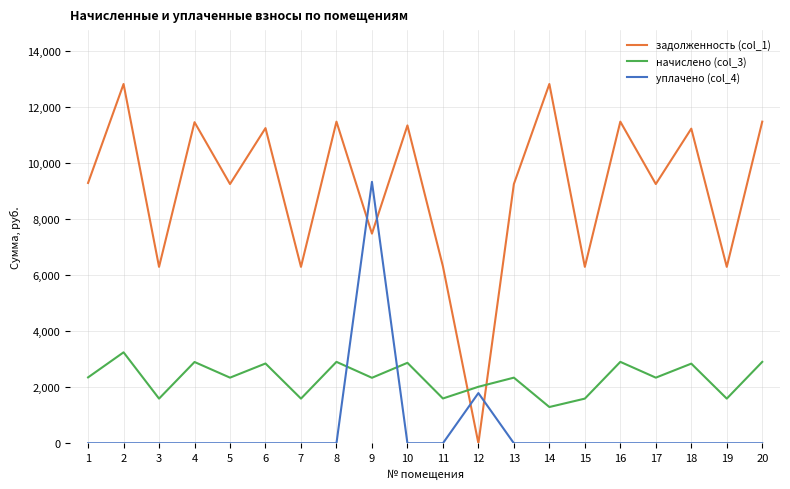

At how many categories does at least one series exceed 9139?

14